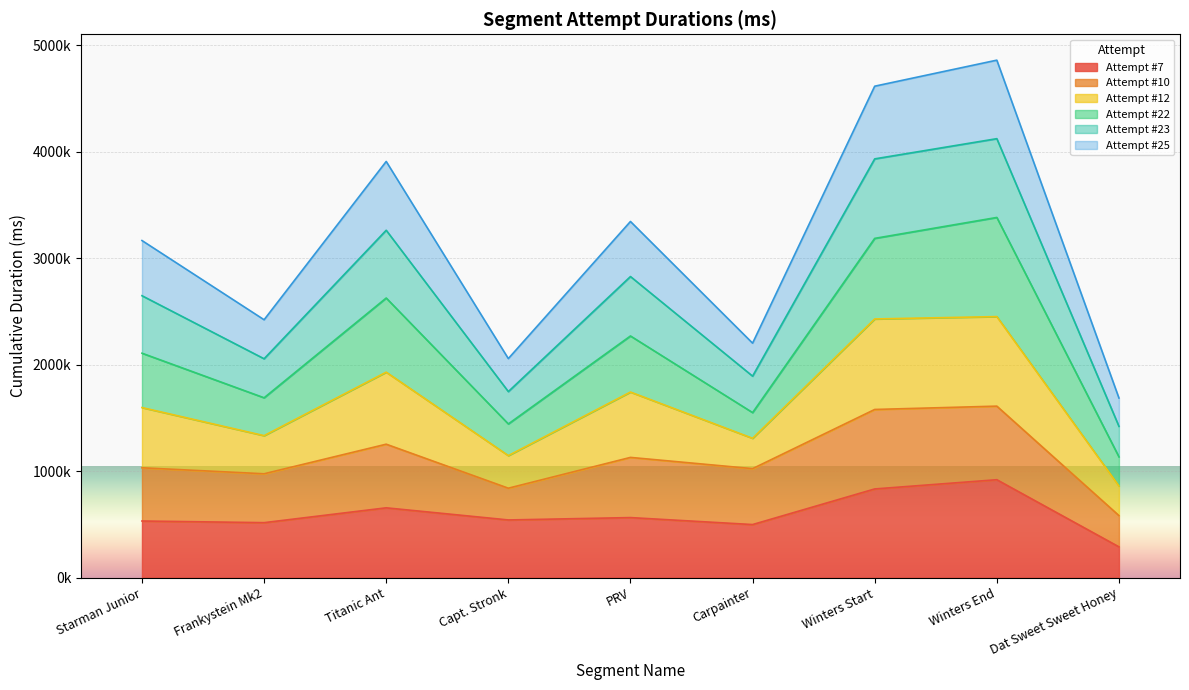

Which category has the lowest value in the Attempt #7 series?

Dat Sweet Sweet Honey